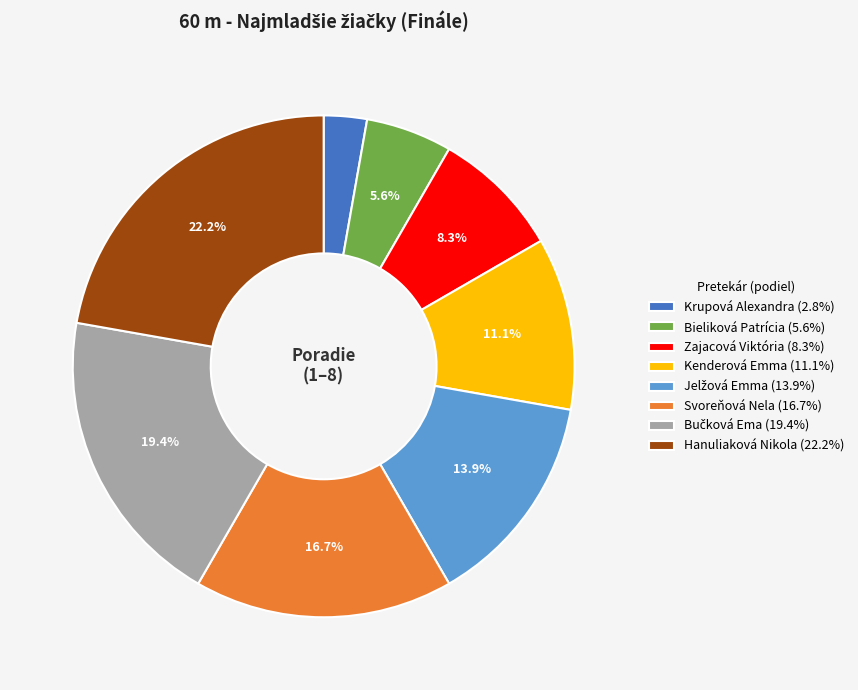

What percentage is the Kenderová Emma slice, to the nearest percent?

11%